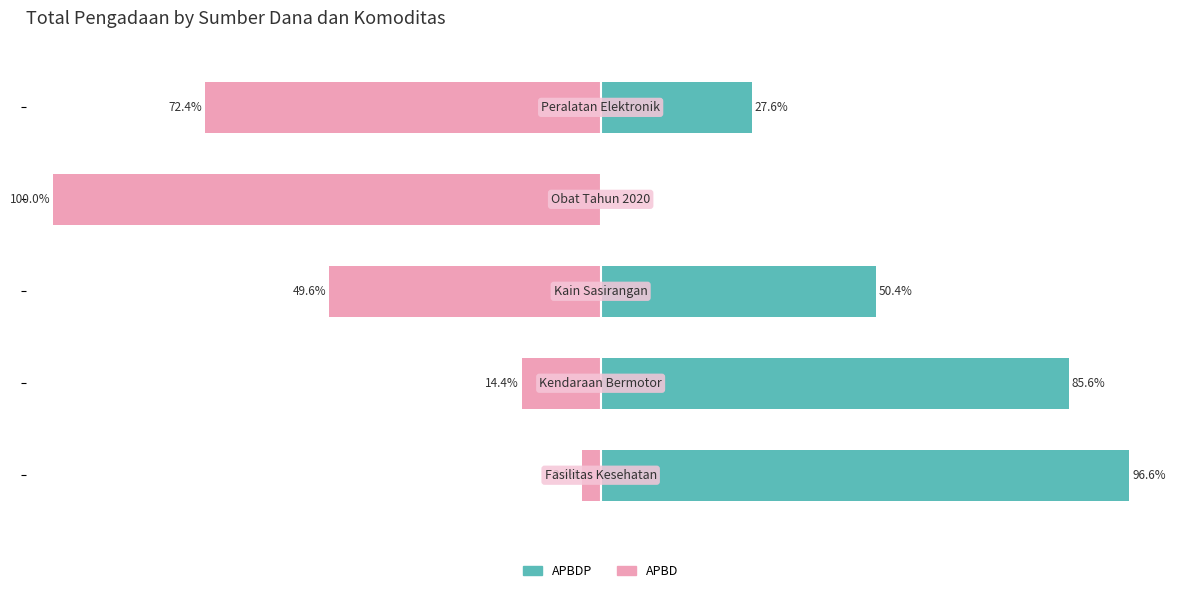

What is the minimum value for APBD?

-100.0